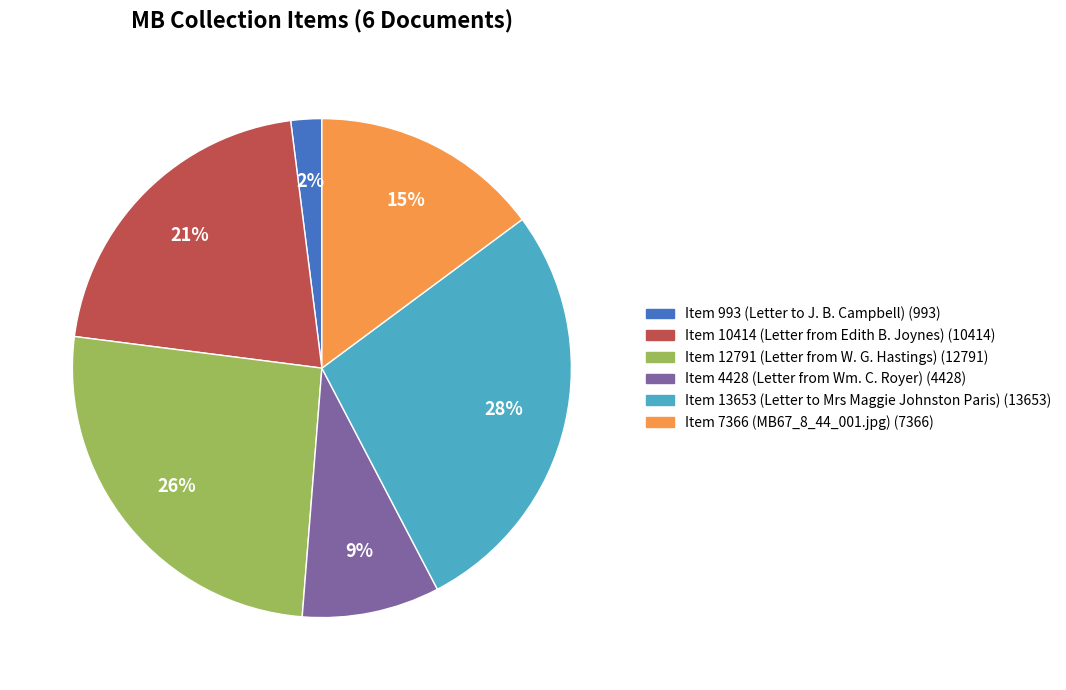

Combined, do Item 993 (Letter to J. B. Campbell) and Item 4428 (Letter from Wm. C. Royer) account for over 50%?

No